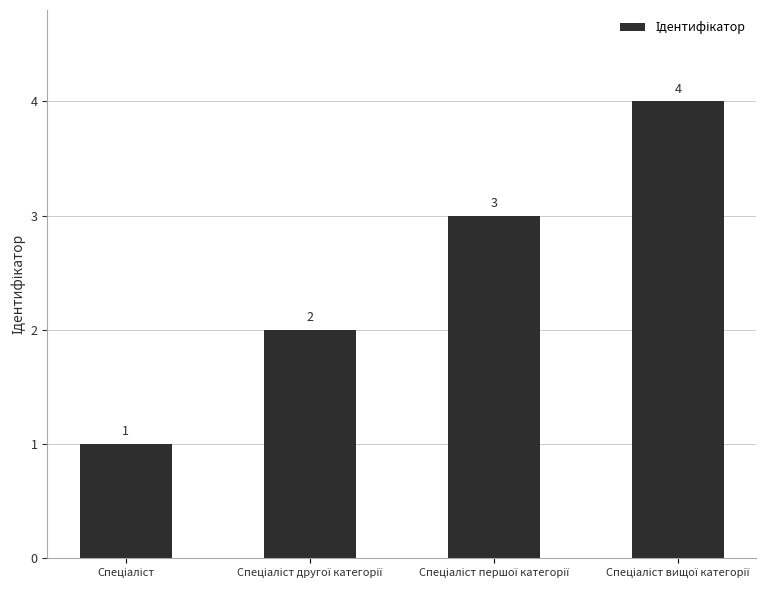

What is the value of the 3rd bar from the left?

3